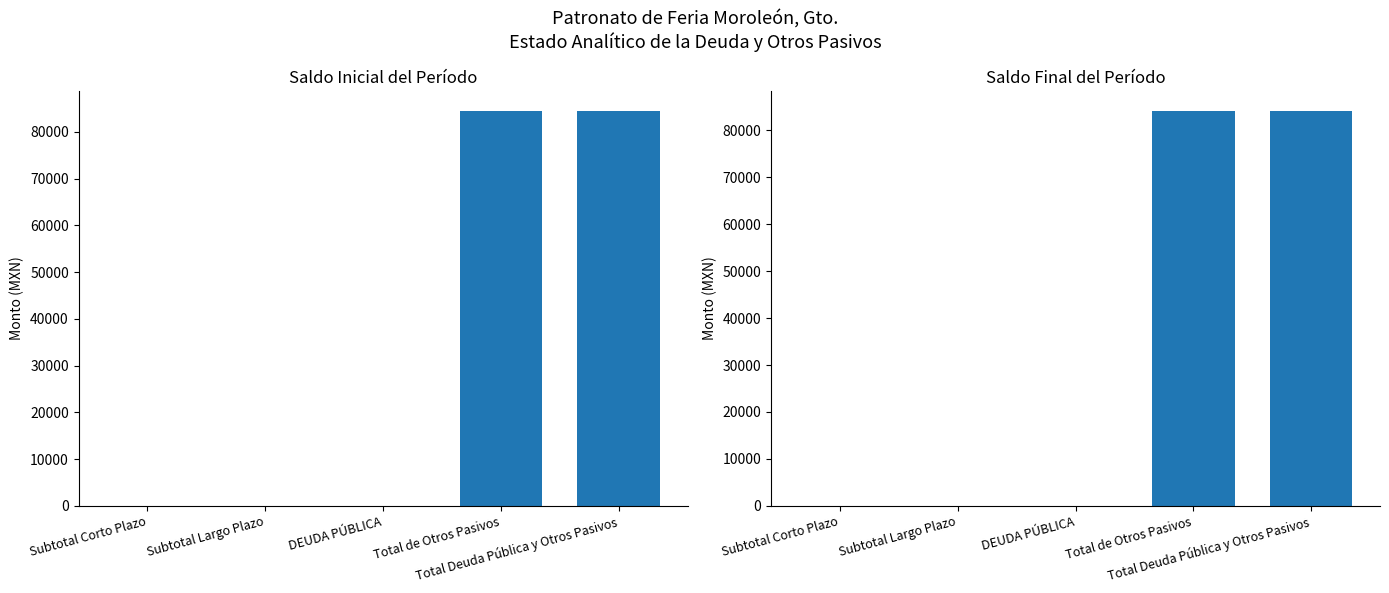

Which label corresponds to the largest value in the chart?

Total de Otros Pasivos